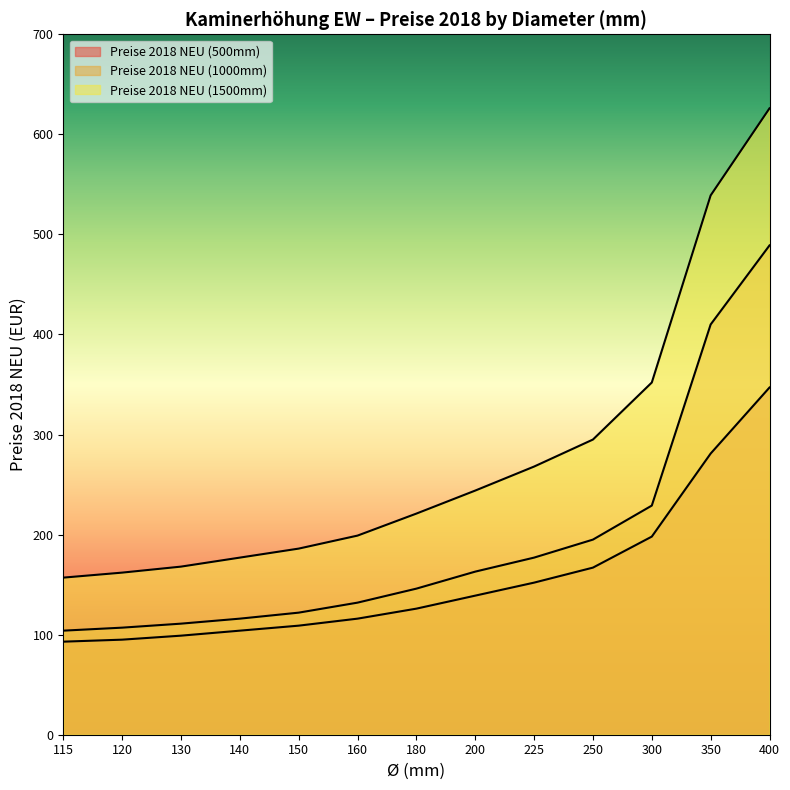

Reading left to right, transcribe all the data shown in this chart.

Preise 2018 NEU (500mm): 115=93	120=95	130=99	140=104	150=109	160=116	180=126	200=139	225=152	250=167	300=198	350=281	400=347
Preise 2018 NEU (1000mm): 115=104	120=107	130=111	140=116	150=122	160=132	180=146	200=163	225=177	250=195	300=229	350=410	400=489
Preise 2018 NEU (1500mm): 115=157	120=162	130=168	140=177	150=186	160=199	180=221	200=244	225=268	250=295	300=352	350=539	400=626